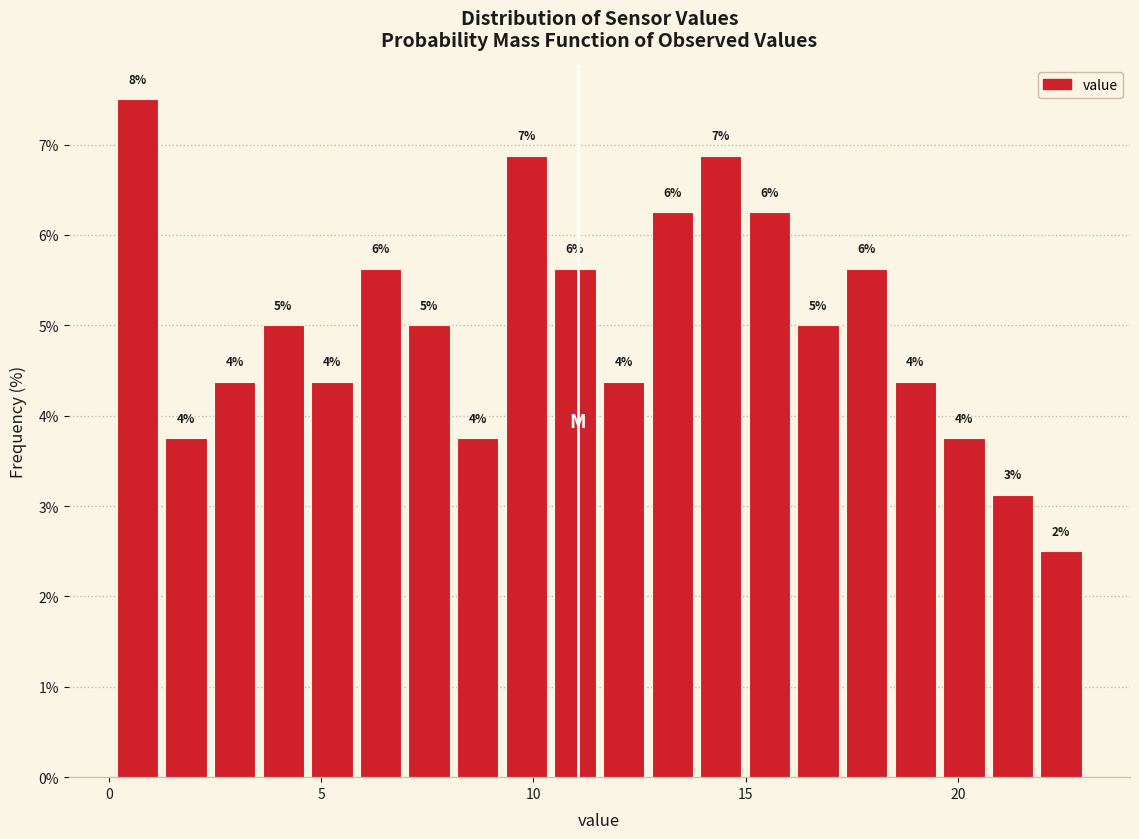

Read against the x-axis, roughly where is the centre of the tallest bar?

0.5